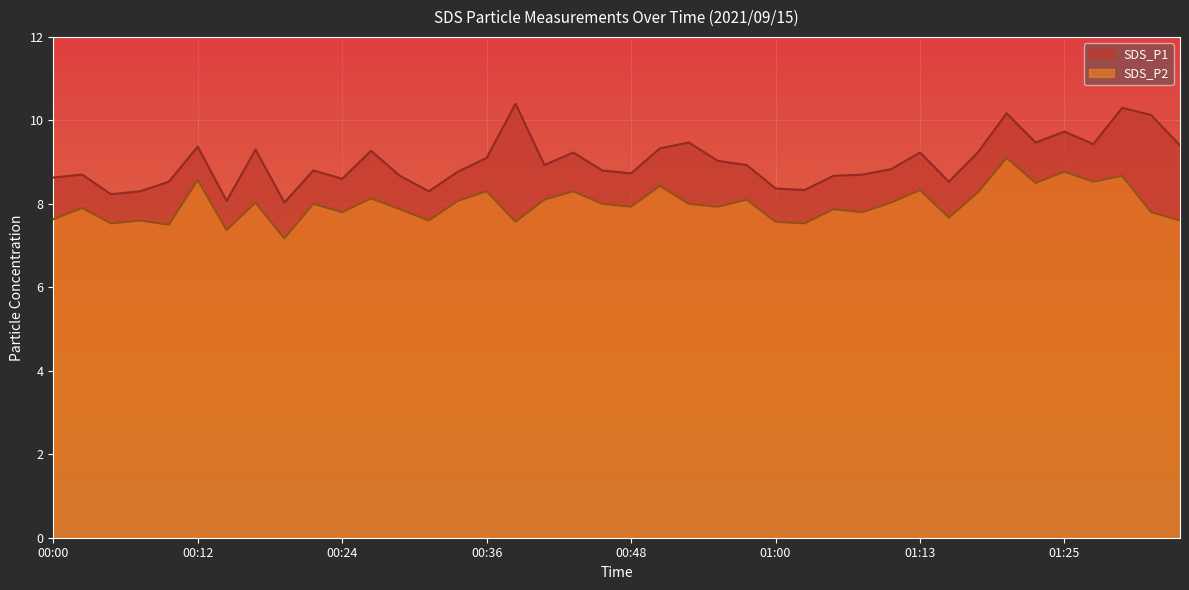

What is the label of the 5th point from the right?

01:25